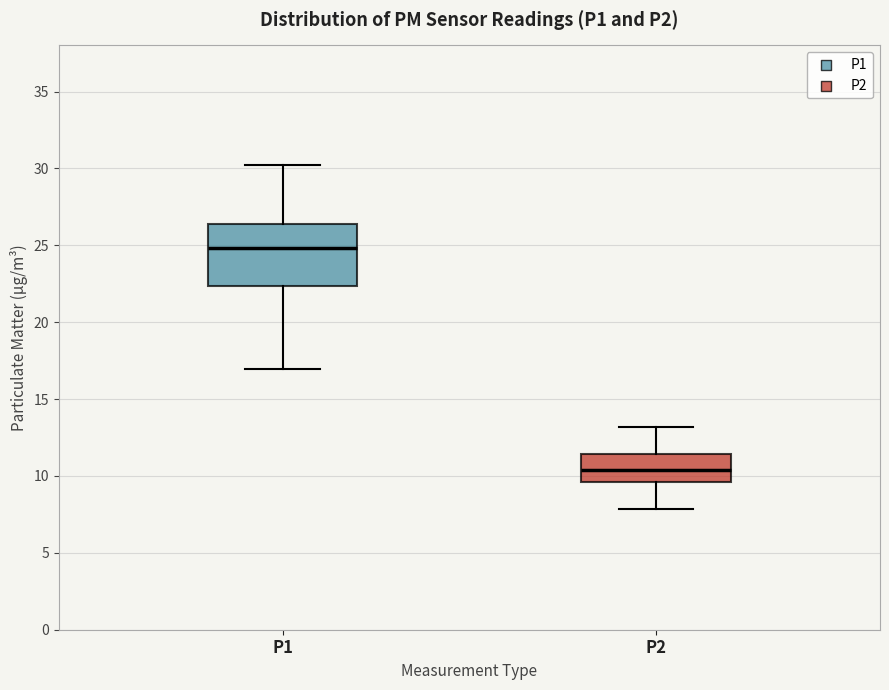

Reading left to right, read every box against the y-axis: the position of its median line, the range the box covers, and the ends of its whiskers. The values are not printed on the chart, so give them approximately, as read against the axis.

P1: median 25.0, box 22.5 to 26.5, whiskers 17.0 to 30.0
P2: median 10.5, box 9.5 to 11.5, whiskers 8.0 to 13.0